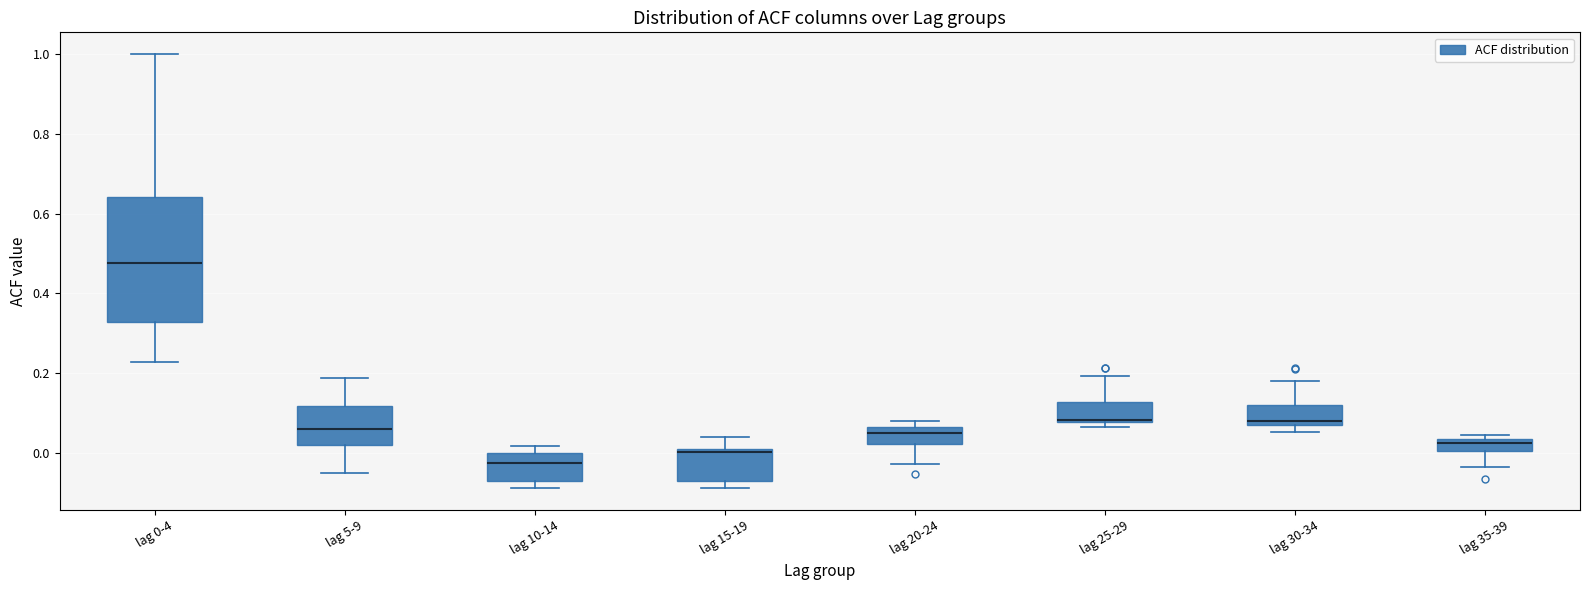

Which box has the lowest median line?

lag 10-14